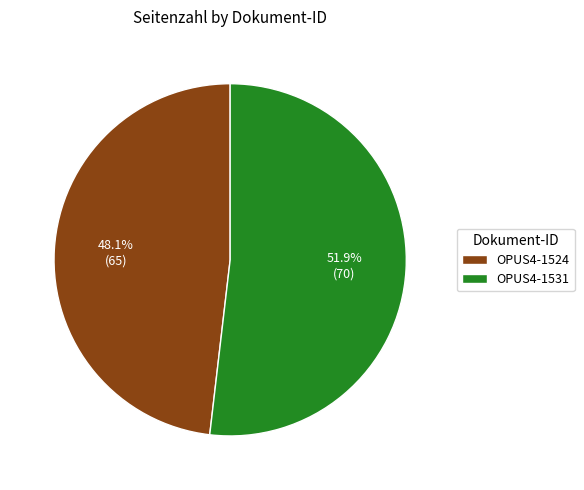

To the nearest percent, what portion does OPUS4-1531 represent?

52%